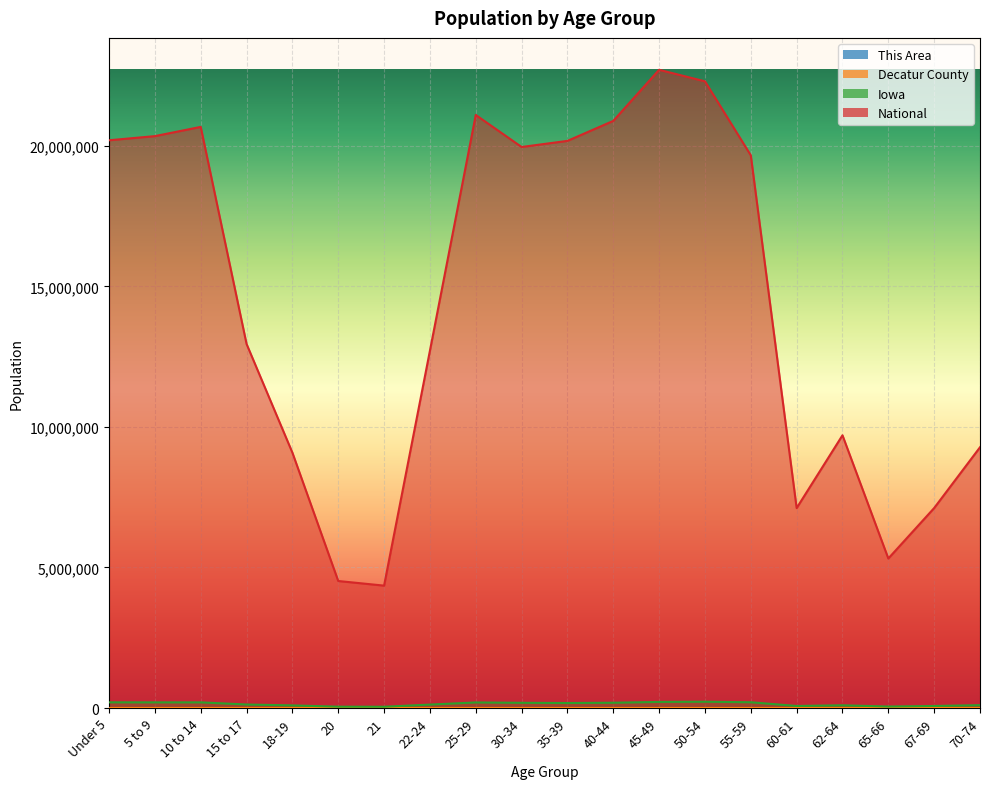

Reading left to right, list all the values displayed in this chart.

This Area: 23	23	33	17	3	3	2	12	26	18	25	25	24	28	38	10	21	9	10	9
Decatur County: 532	510	522	354	410	235	235	389	410	376	419	412	535	559	562	199	265	165	231	350
Iowa: 202123	200646	200904	124320	92517	47227	44695	121428	197843	184740	177148	187400	216482	223244	204393	72152	96205	52304	72061	100291
National: 20201362	20348657	20677194	12954254	9086089	4519129	4354294	12712576	21101849	19962099	20179642	20890964	22708591	22298125	19664805	7113727	9704197	5319902	7115361	9278166